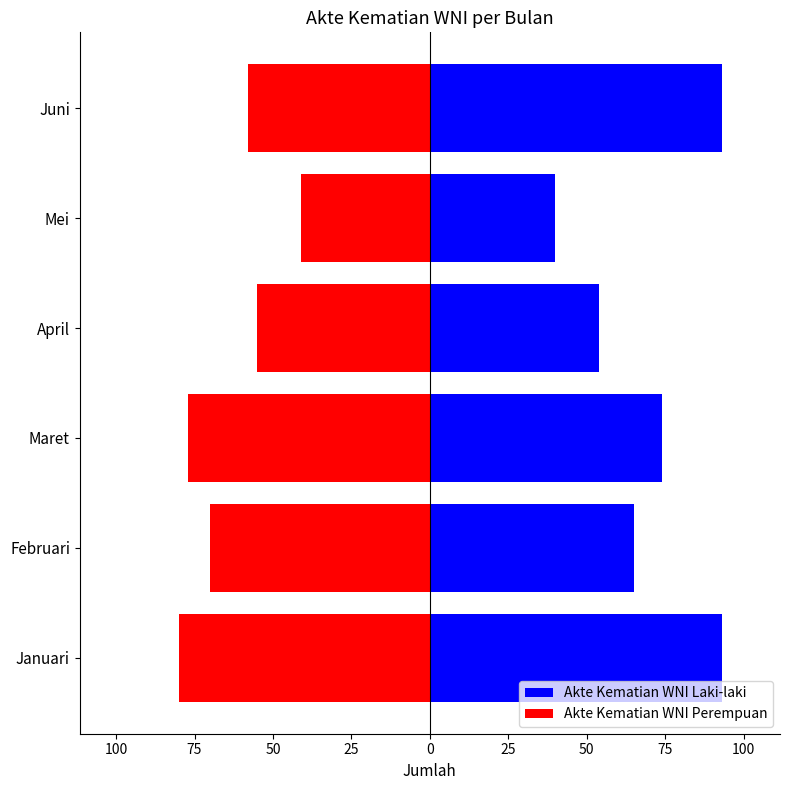

How many series are shown in this chart?

2